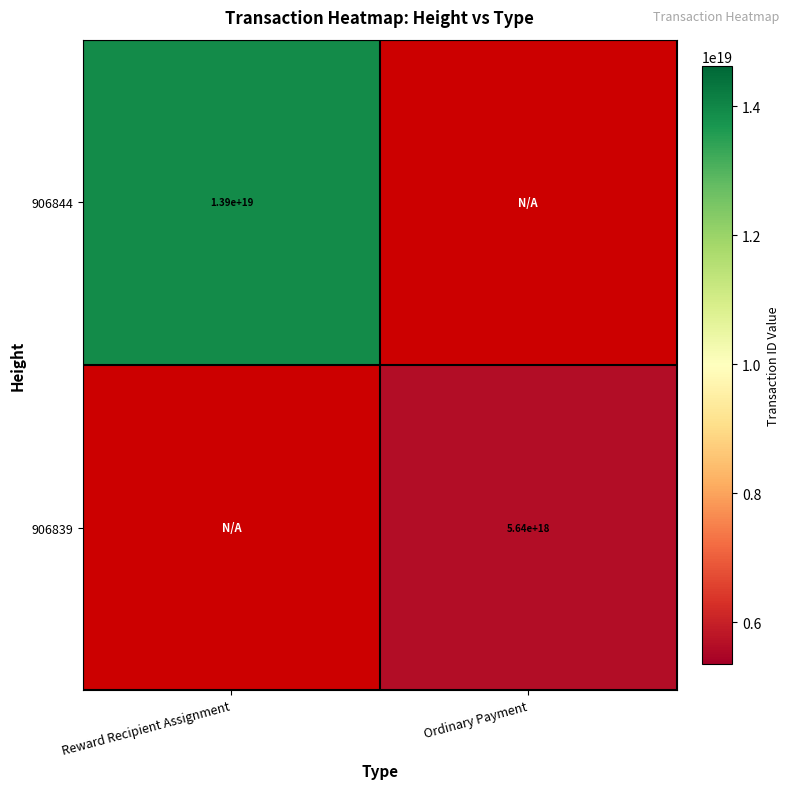

Is it true that 906839 equals 5640000000000000000 at Ordinary Payment?

True